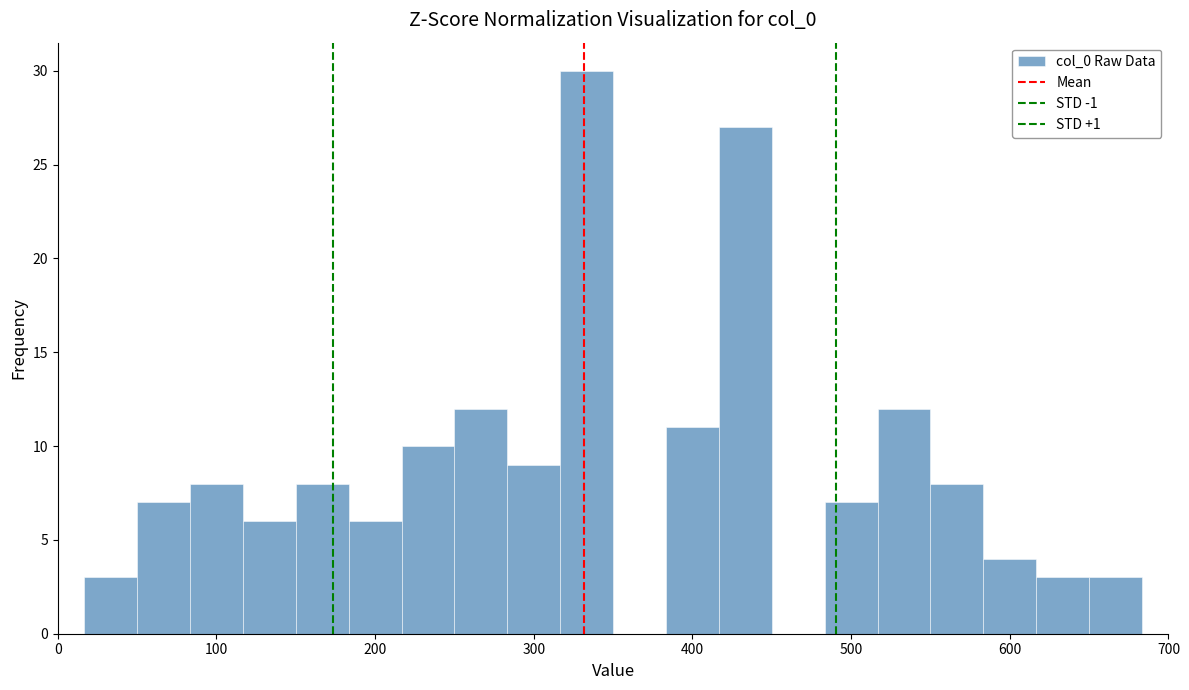

Around what value on the x-axis is the tallest bar? Give the approximate position of its centre, as read against the axis.

330